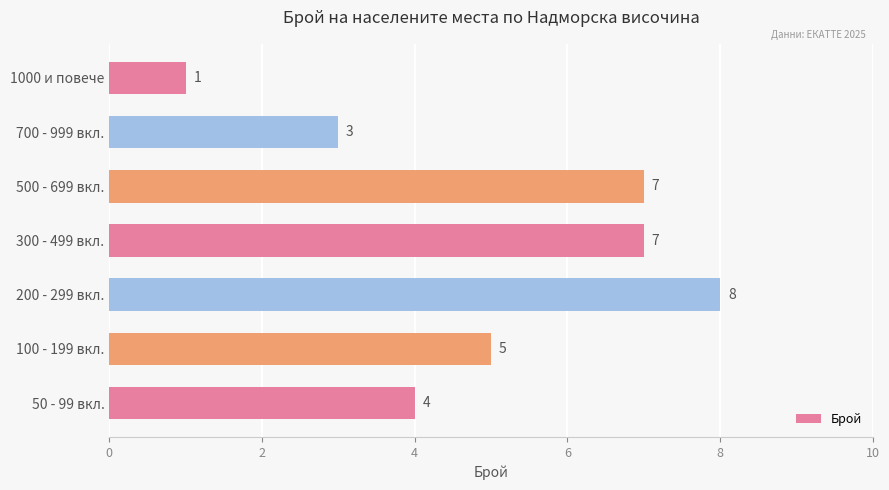

The chart shows a value of 13 at 200 - 299 вкл.. True or false?

False